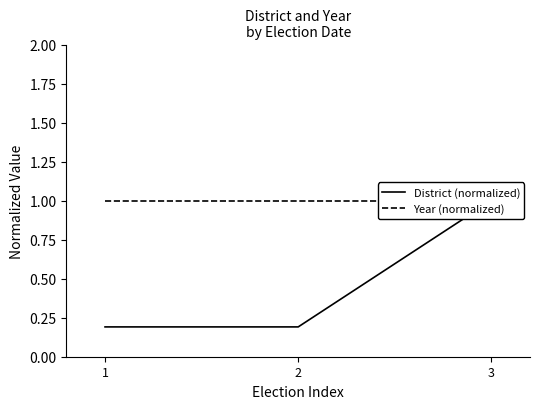

List the labels in order of Year (normalized) value, smallest first.

1, 2, 3